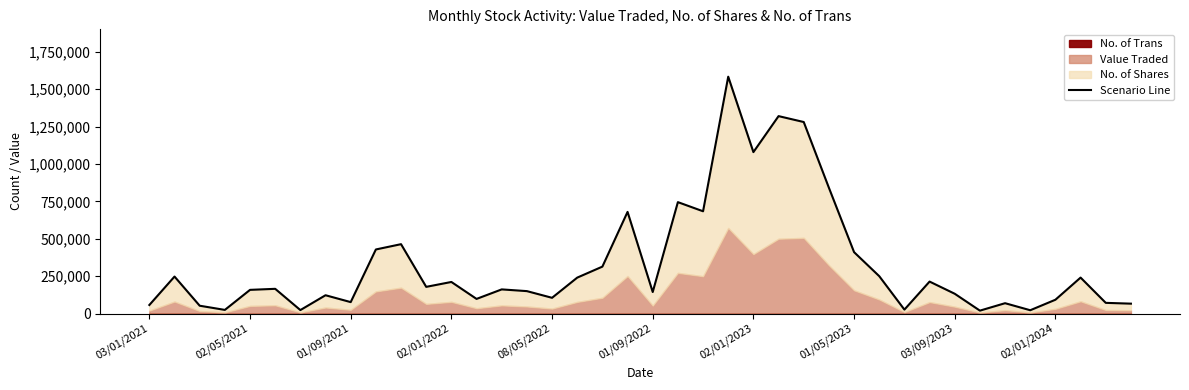

What is the sum of the values at 08/05/2022 and 01/05/2023?

280372